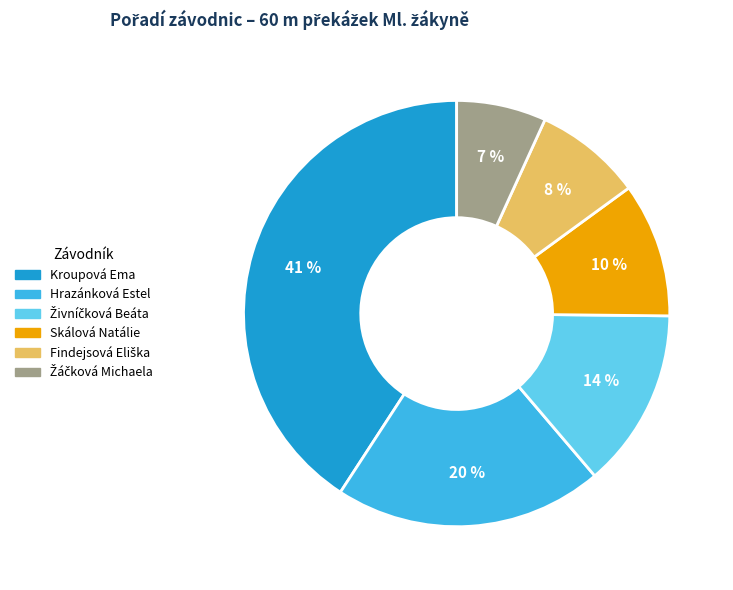

The Hrazánková Estel slice represents 8% of the pie. True or false?

False